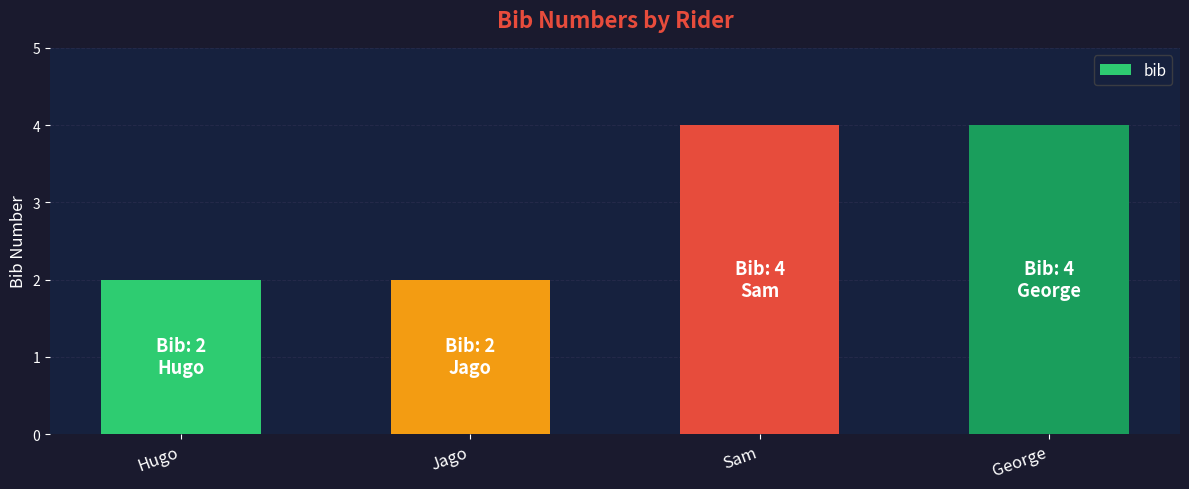

Approximately how many times larger is the value at Jago compared to Hugo?

1.0